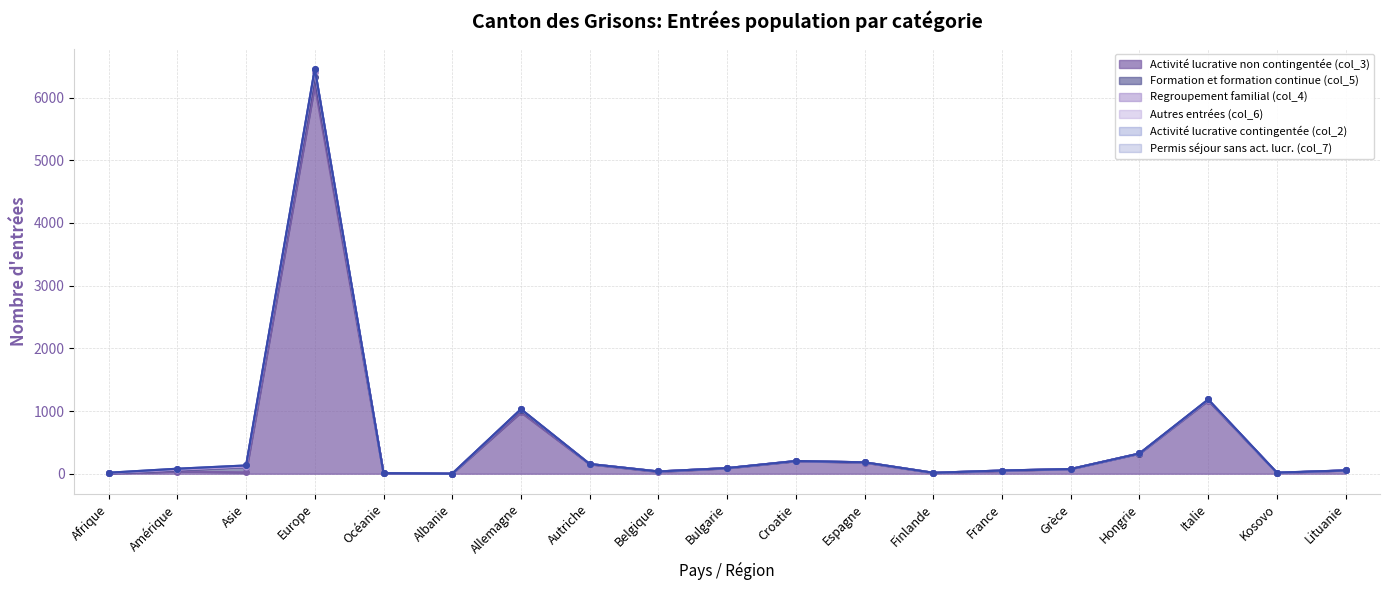

The Formation et formation continue (col_5) series shows 1 at Finlande. True or false?

False